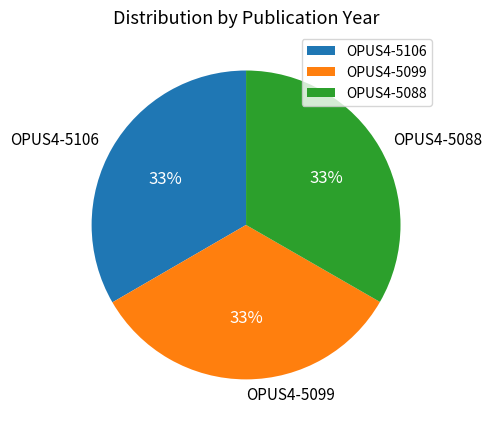

What is the ratio of the value at OPUS4-5088 to the value at OPUS4-5106?

1.0